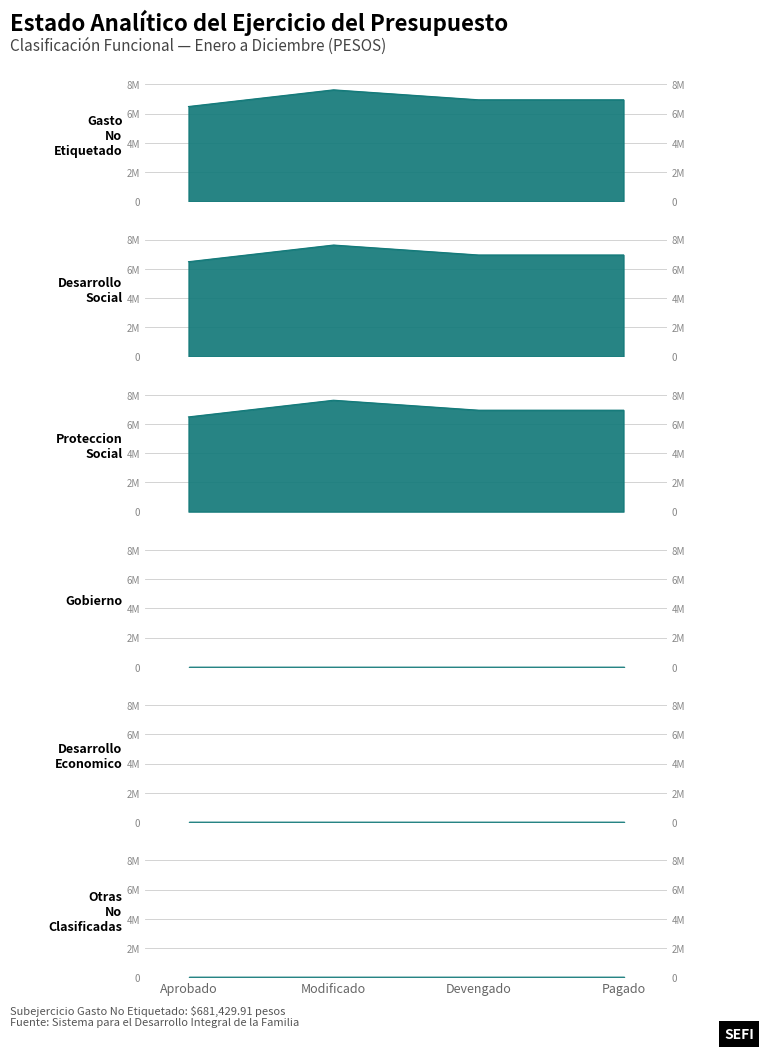

True or false: Proteccion Social and Gasto No Etiquetado cross at least once.

False